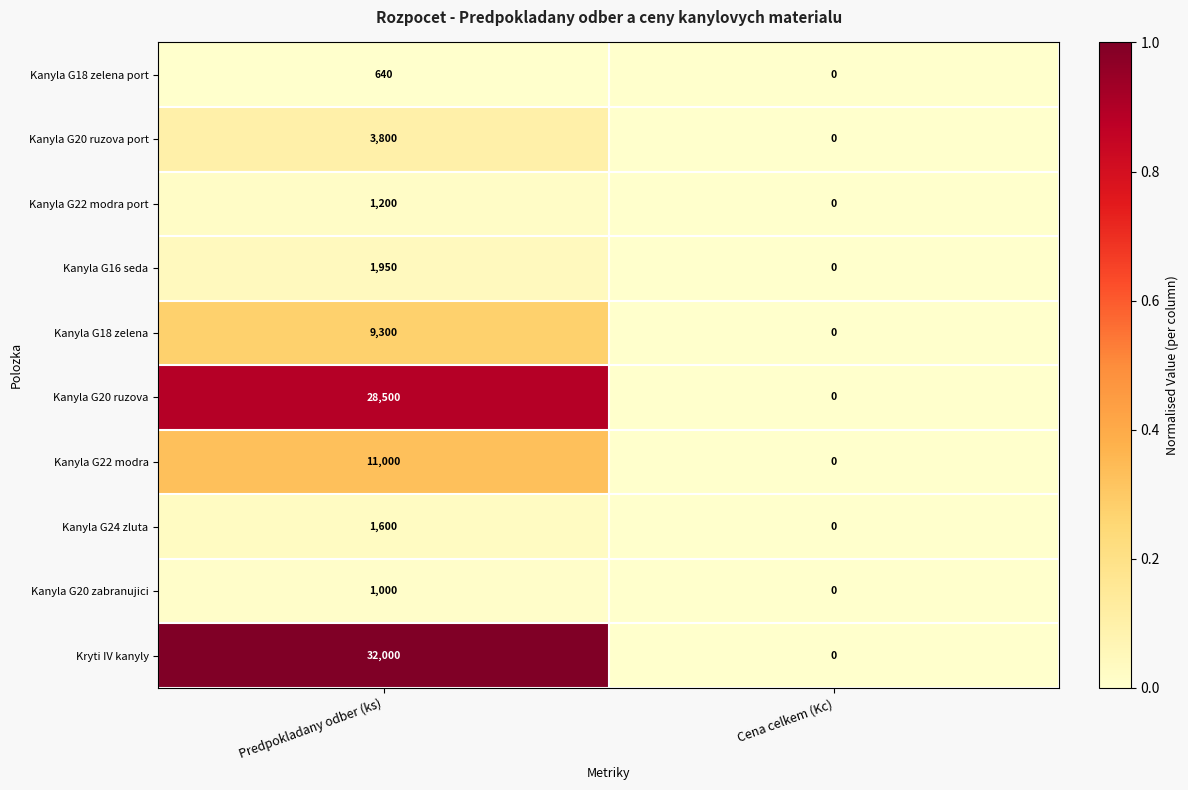

How many distinct data groups are displayed?

10